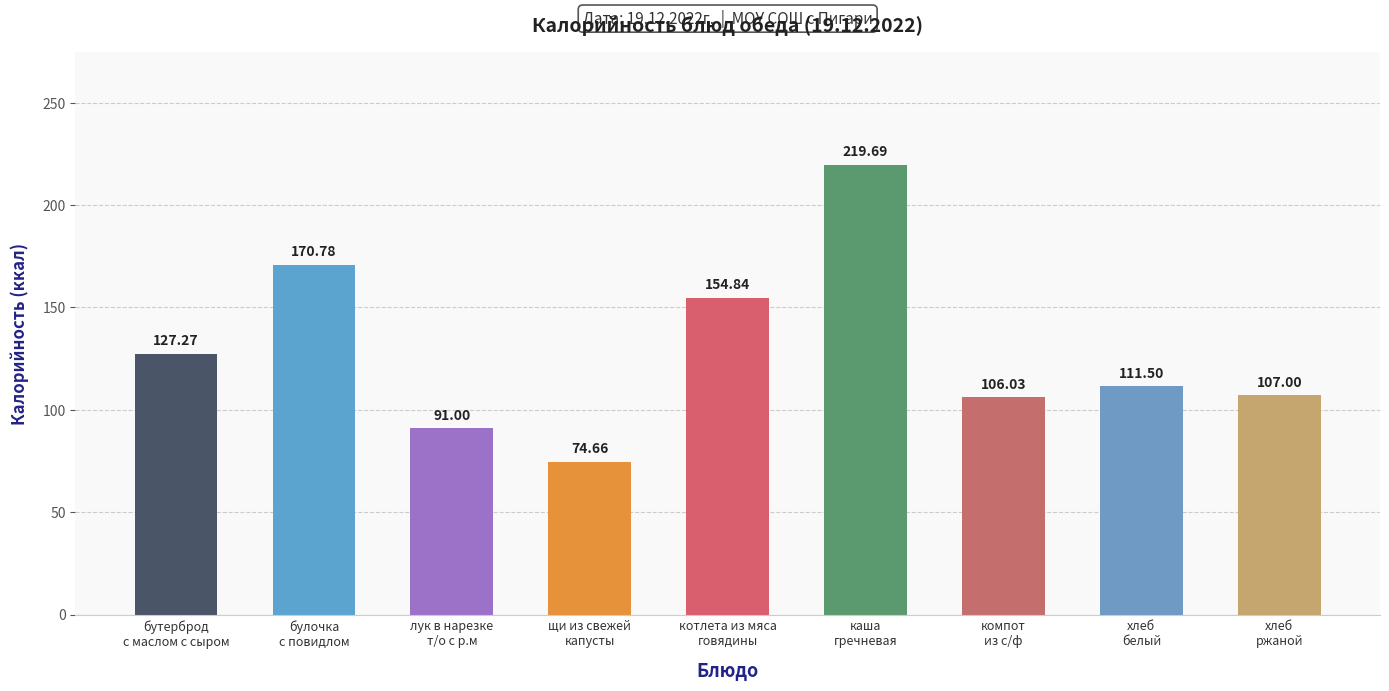

What is the value of the 3rd bar from the left?

91.0